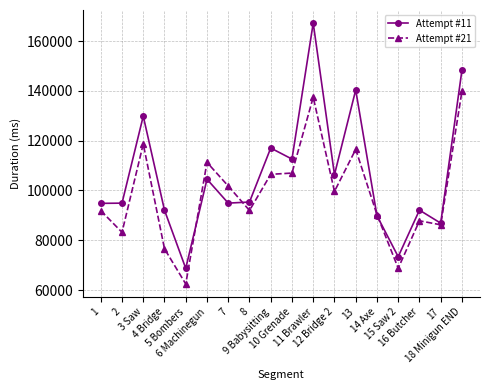

At how many categories does at least one series exceed 106253?

8